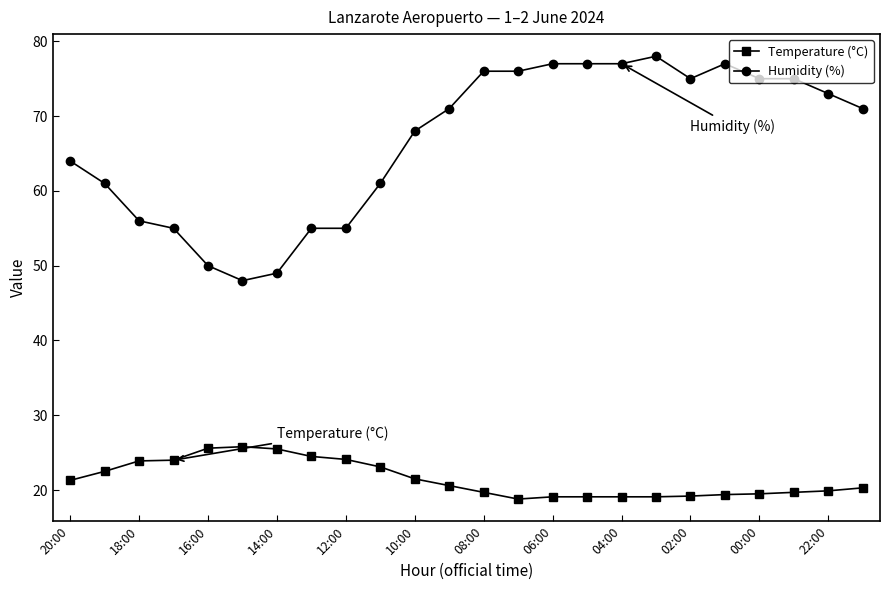

True or false: Temperature (°C) and Humidity (%) cross at least once.

False